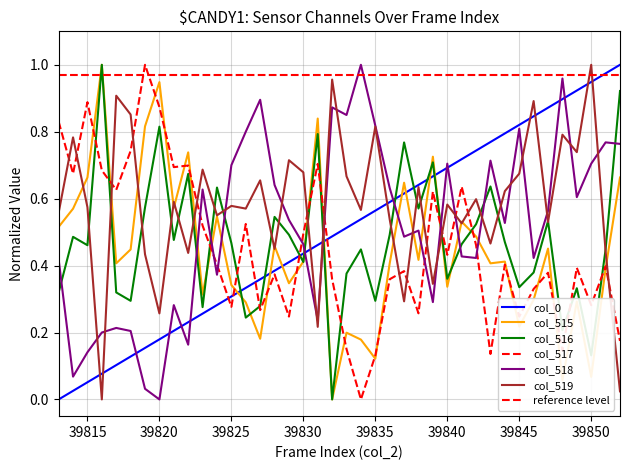

Where is col_516 nearest to the value 0?

39832